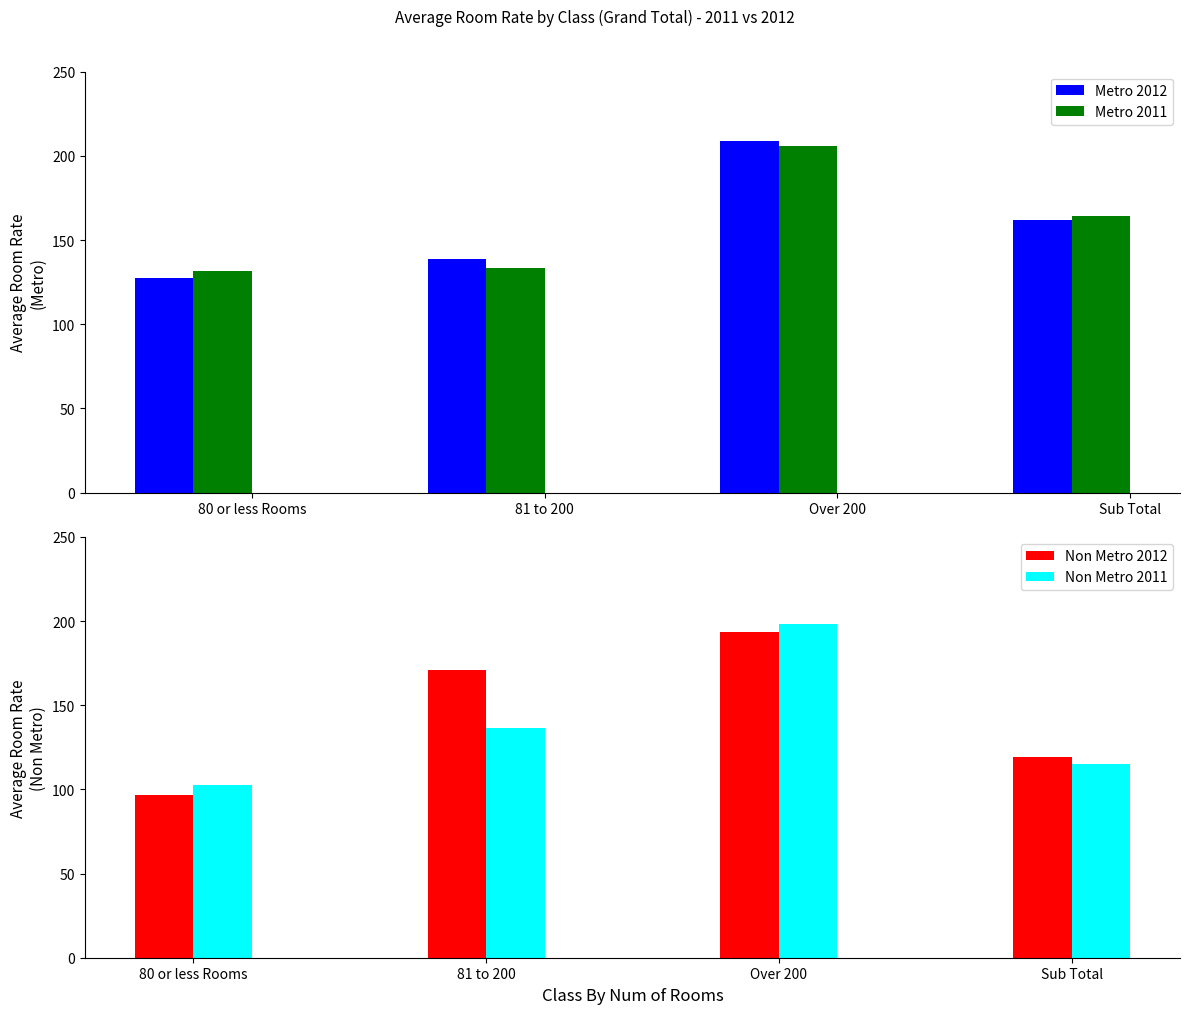

Which series has the largest total across all categories?

Metro 2012